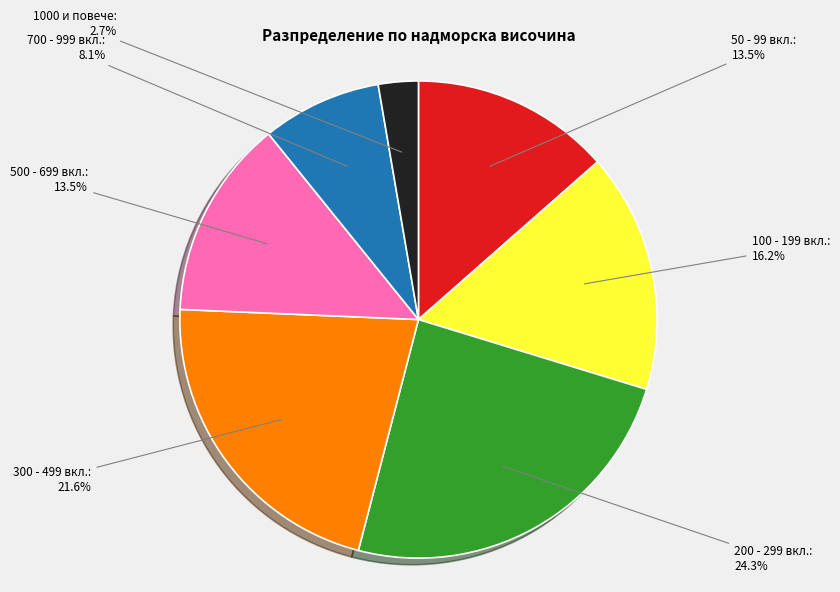

Does any single category account for the majority?

No